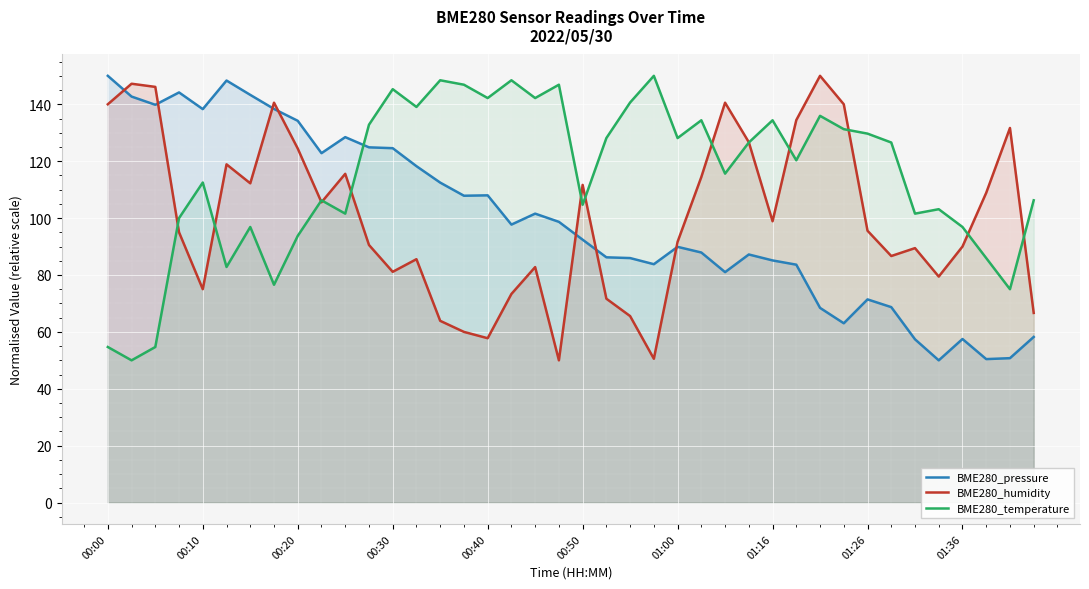

What is the total value across all series at 30?

354.4